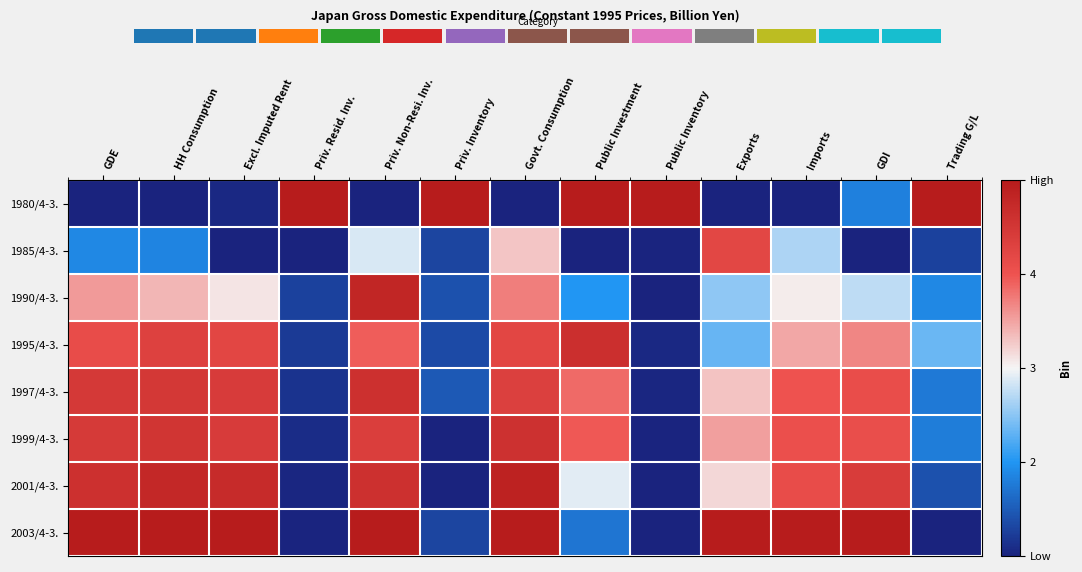

Reading left to right, what are all the values shown in this chart?

1980/4-3.: GDE=0.0	HH Consumption=0.0	Excl. Imputed Rent=0.0	Priv. Resid. Inv.=1.0	Priv. Non-Resi. Inv.=0.0	Priv. Inventory=1.0	Govt. Consumption=0.0	Public Investment=1.0	Public Inventory=1.0	Exports=0.0	Imports=0.0	GDI=0.2	Trading G/L=1.0
1985/4-3.: GDE=0.2	HH Consumption=0.2	Excl. Imputed Rent=0.0	Priv. Resid. Inv.=0.0	Priv. Non-Resi. Inv.=0.5	Priv. Inventory=0.1	Govt. Consumption=0.6	Public Investment=0.0	Public Inventory=0.0	Exports=0.8	Imports=0.4	GDI=0.0	Trading G/L=0.1
1990/4-3.: GDE=0.6	HH Consumption=0.6	Excl. Imputed Rent=0.5	Priv. Resid. Inv.=0.1	Priv. Non-Resi. Inv.=1.0	Priv. Inventory=0.1	Govt. Consumption=0.7	Public Investment=0.3	Public Inventory=0.0	Exports=0.4	Imports=0.5	GDI=0.4	Trading G/L=0.2
1995/4-3.: GDE=0.8	HH Consumption=0.8	Excl. Imputed Rent=0.8	Priv. Resid. Inv.=0.1	Priv. Non-Resi. Inv.=0.7	Priv. Inventory=0.1	Govt. Consumption=0.8	Public Investment=0.9	Public Inventory=0.0	Exports=0.3	Imports=0.6	GDI=0.7	Trading G/L=0.3
1997/4-3.: GDE=0.9	HH Consumption=0.9	Excl. Imputed Rent=0.9	Priv. Resid. Inv.=0.0	Priv. Non-Resi. Inv.=0.9	Priv. Inventory=0.1	Govt. Consumption=0.8	Public Investment=0.7	Public Inventory=0.0	Exports=0.6	Imports=0.8	GDI=0.8	Trading G/L=0.2
1999/4-3.: GDE=0.9	HH Consumption=0.9	Excl. Imputed Rent=0.9	Priv. Resid. Inv.=0.0	Priv. Non-Resi. Inv.=0.8	Priv. Inventory=0.0	Govt. Consumption=0.9	Public Investment=0.7	Public Inventory=0.0	Exports=0.6	Imports=0.8	GDI=0.8	Trading G/L=0.2
2001/4-3.: GDE=0.9	HH Consumption=0.9	Excl. Imputed Rent=0.9	Priv. Resid. Inv.=0.0	Priv. Non-Resi. Inv.=0.9	Priv. Inventory=0.0	Govt. Consumption=1.0	Public Investment=0.5	Public Inventory=0.0	Exports=0.5	Imports=0.8	GDI=0.8	Trading G/L=0.1
2003/4-3.: GDE=1.0	HH Consumption=1.0	Excl. Imputed Rent=1.0	Priv. Resid. Inv.=0.0	Priv. Non-Resi. Inv.=1.0	Priv. Inventory=0.1	Govt. Consumption=1.0	Public Investment=0.2	Public Inventory=0.0	Exports=1.0	Imports=1.0	GDI=1.0	Trading G/L=0.0